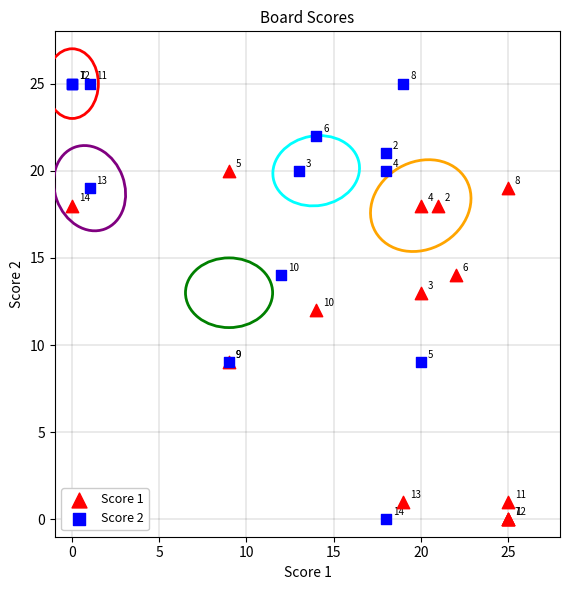

Which series contains the highest Y value?

Score 2